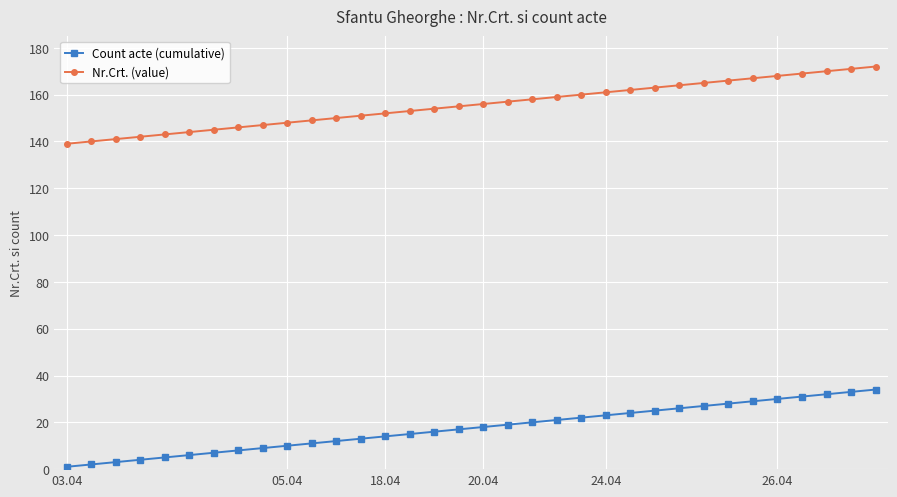

True or false: Nr.Crt. (value) and Count acte (cumulative) cross at least once.

False